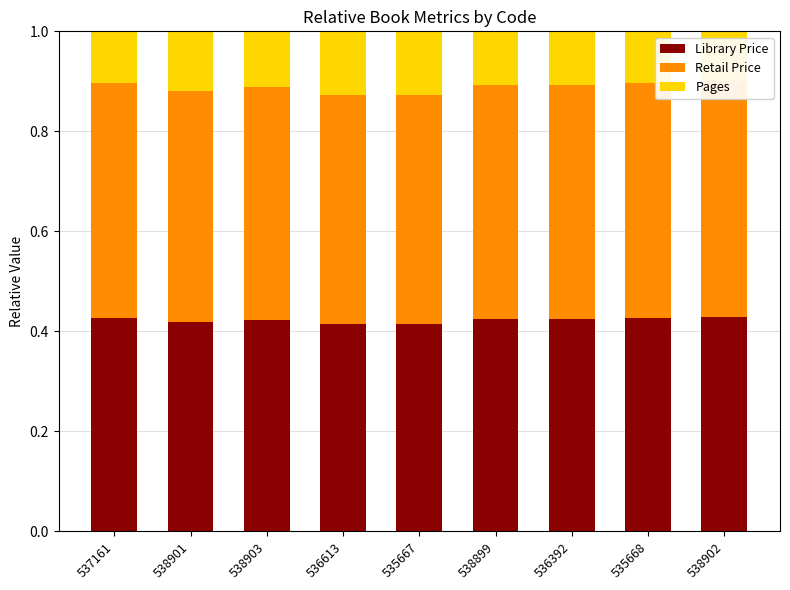

What is the approximate value of Pages at 538901?

0.1